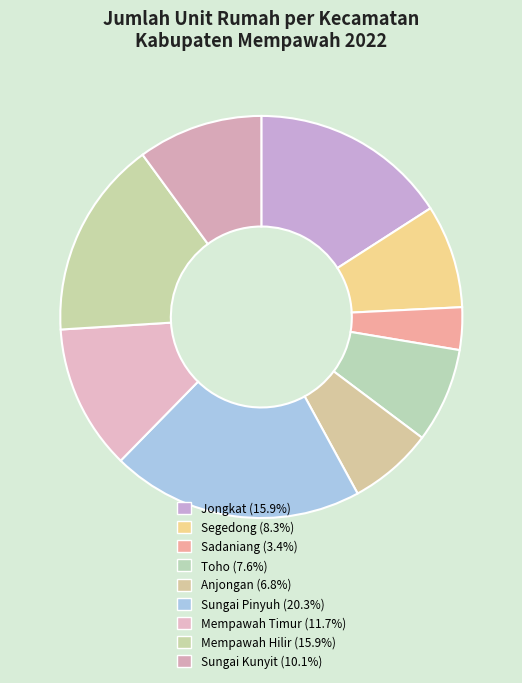

What percentage is the Anjongan slice, to the nearest percent?

7%